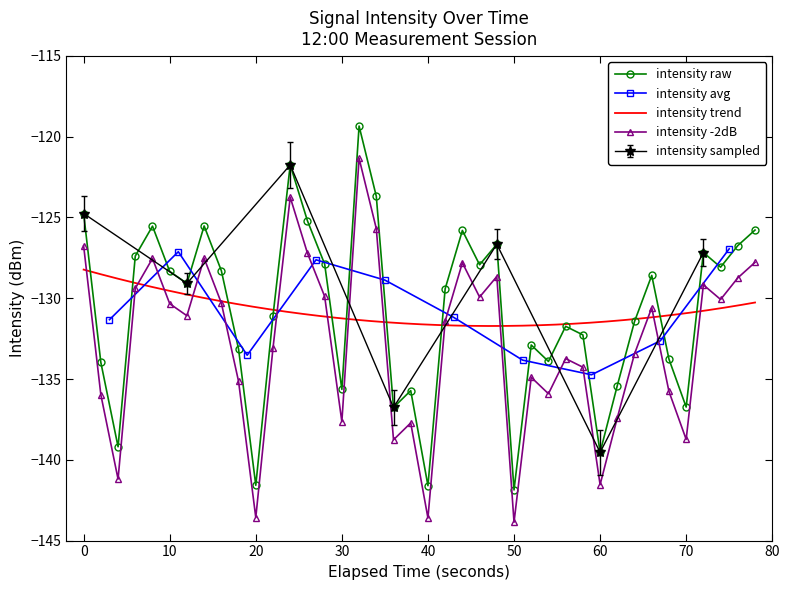

How many data points does each series have?

40